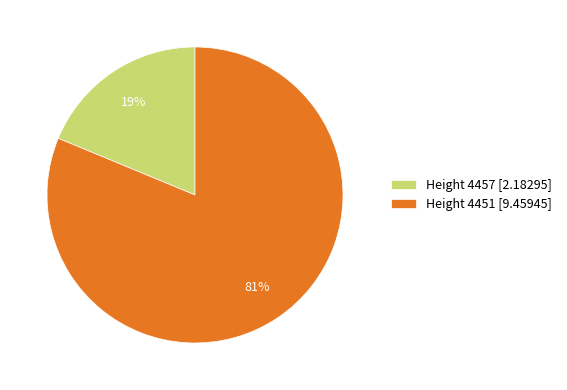

Is the sum of Height 4457 [2.18295] and Height 4451 [9.45945] greater than half?

Yes